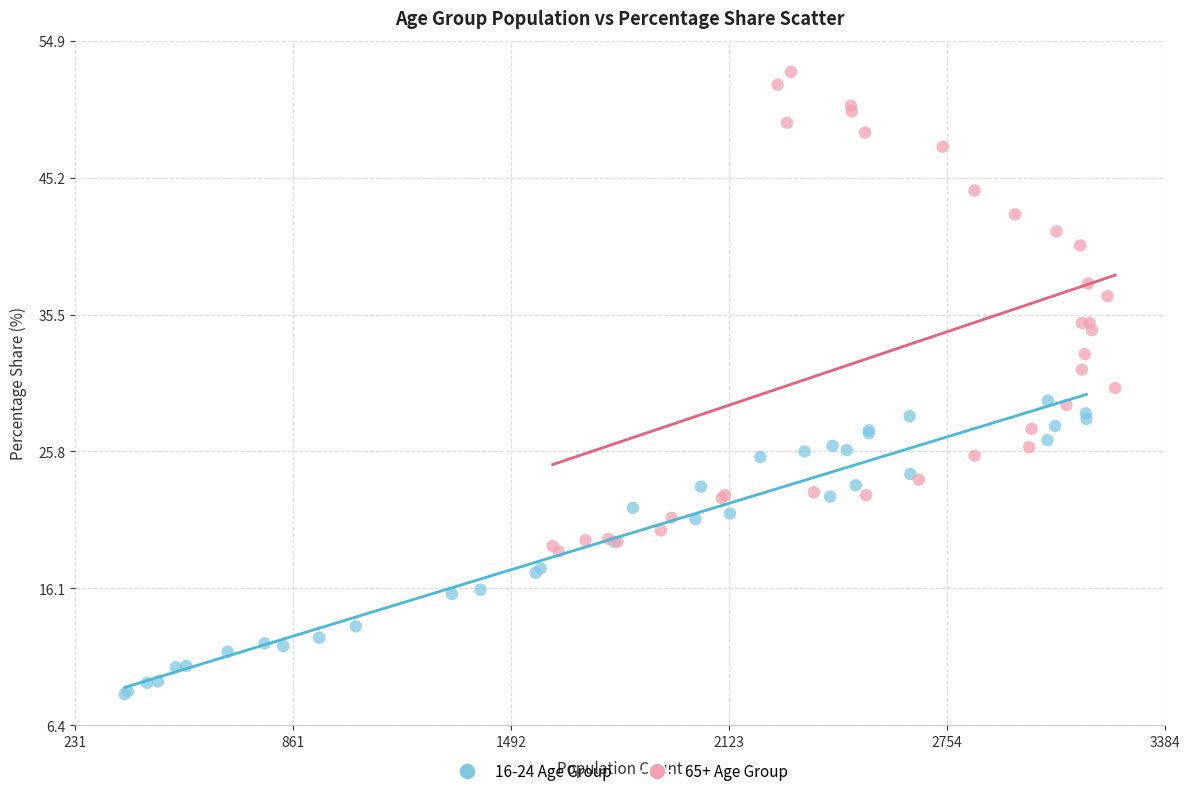

Which series contains the highest Y value?

65+ Age Group